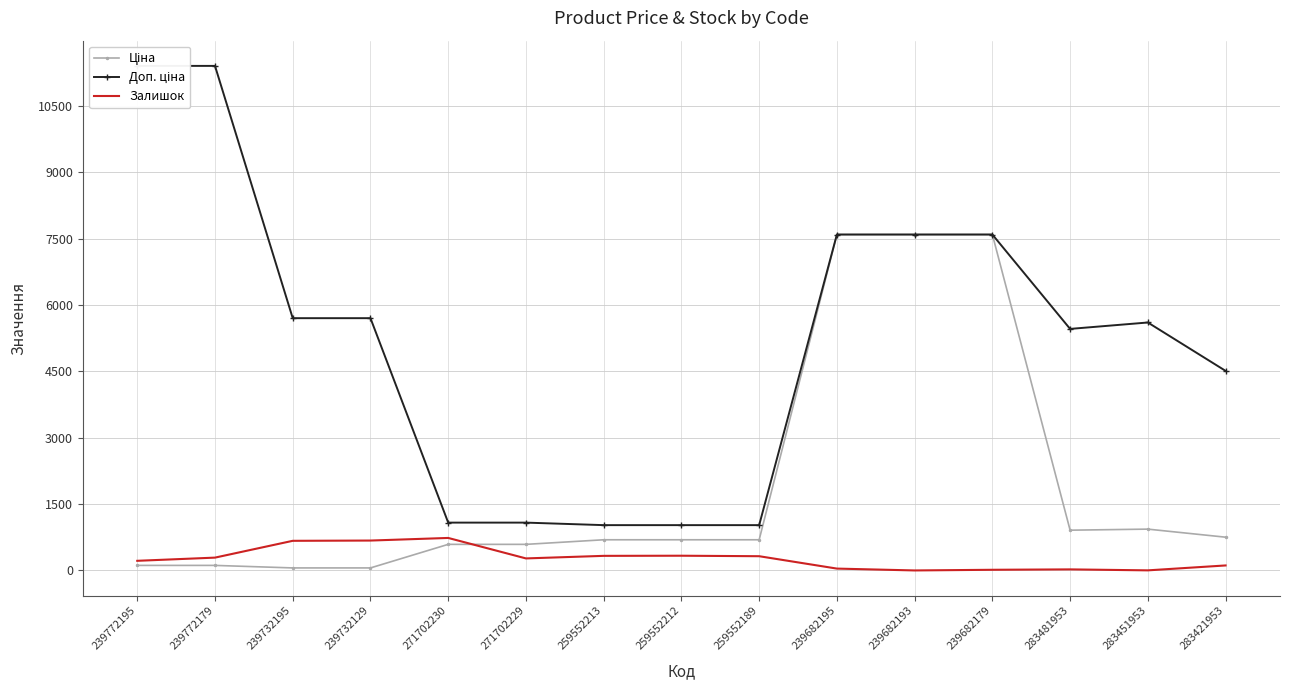

Is it true that Залишок equals 213.5 at 271702230?

False